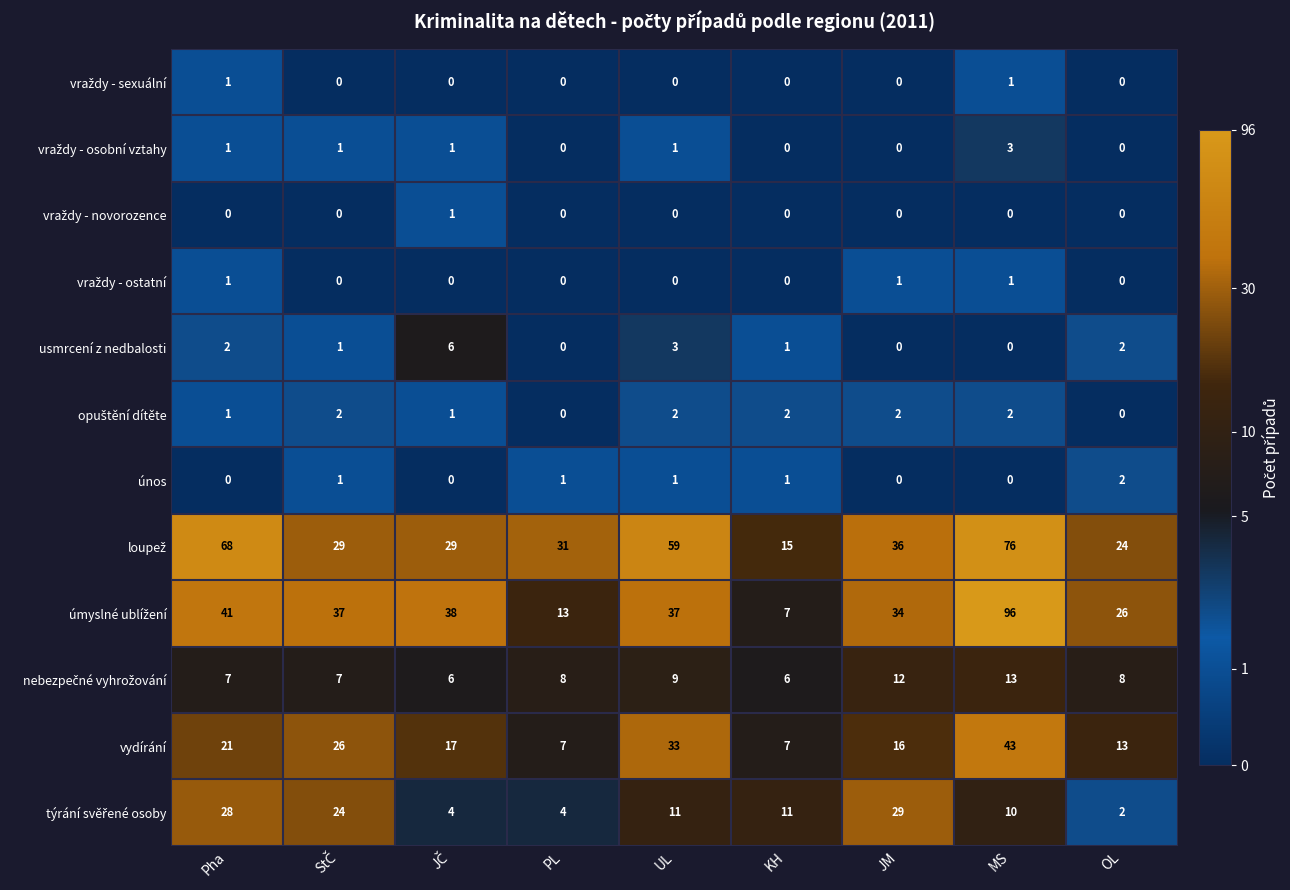

At how many categories does at least one series exceed 4?

9